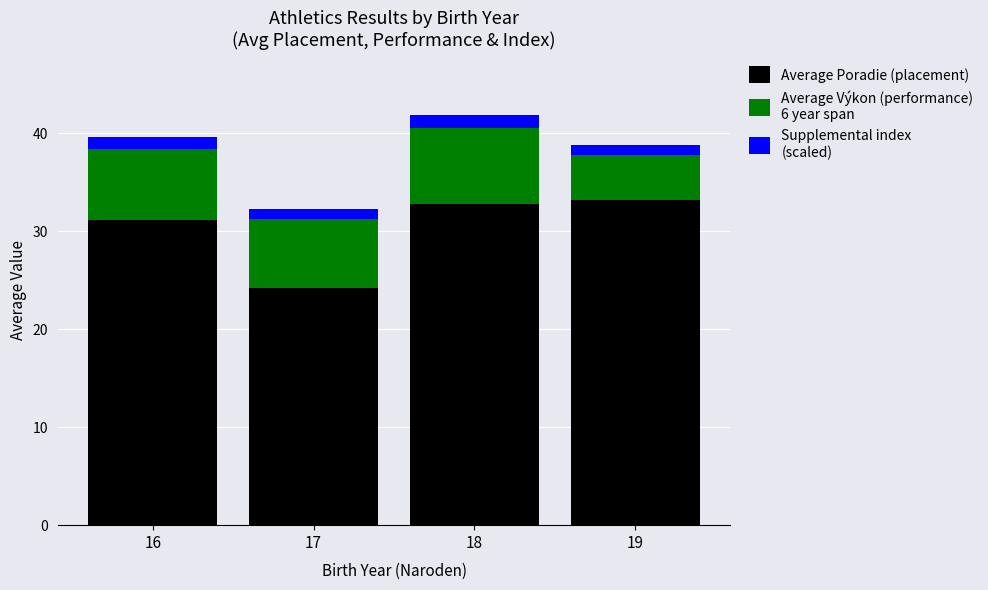

What is the total value across all series at 19?

38.8